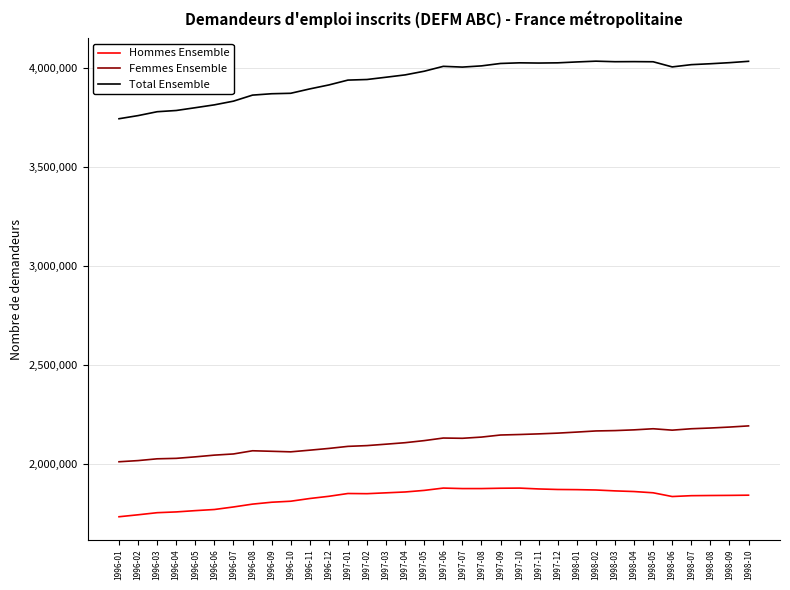

Rank the series at 1996-11 from highest to lowest value.

Total Ensemble, Femmes Ensemble, Hommes Ensemble